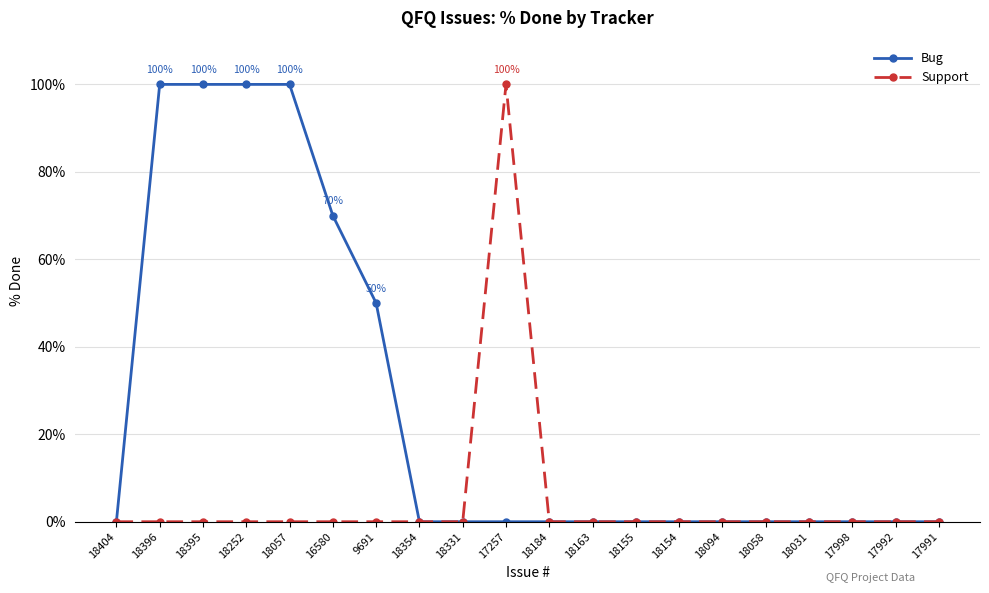

Which series has the largest total across all categories?

Bug